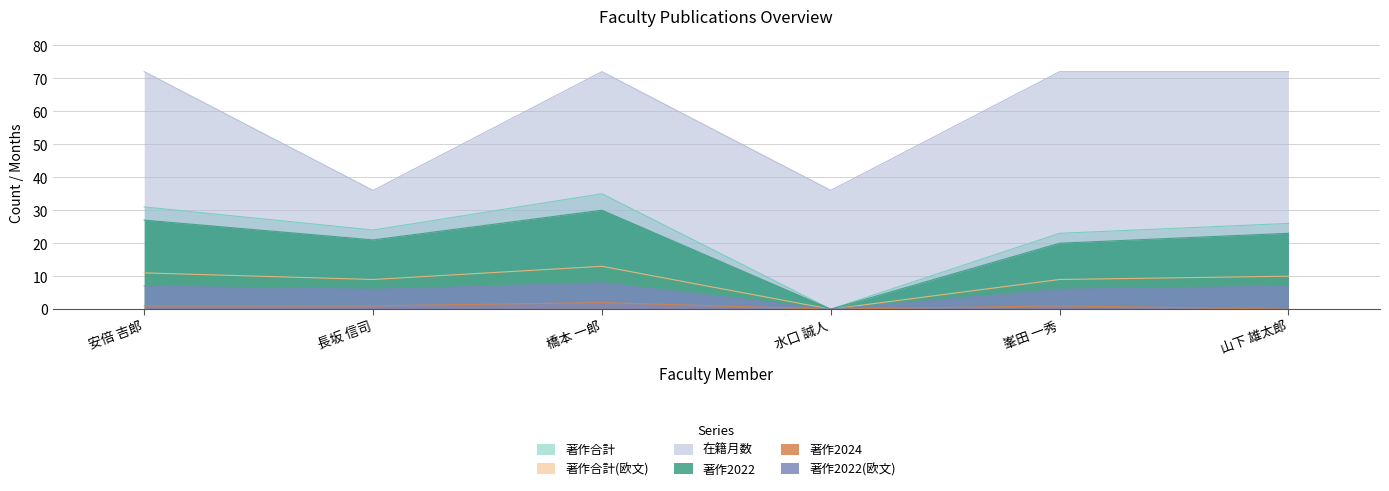

Is the value of 著作合計 at 橋本 一郎 greater than the value of 著作2022(欧文) at 峯田 一秀?

Yes